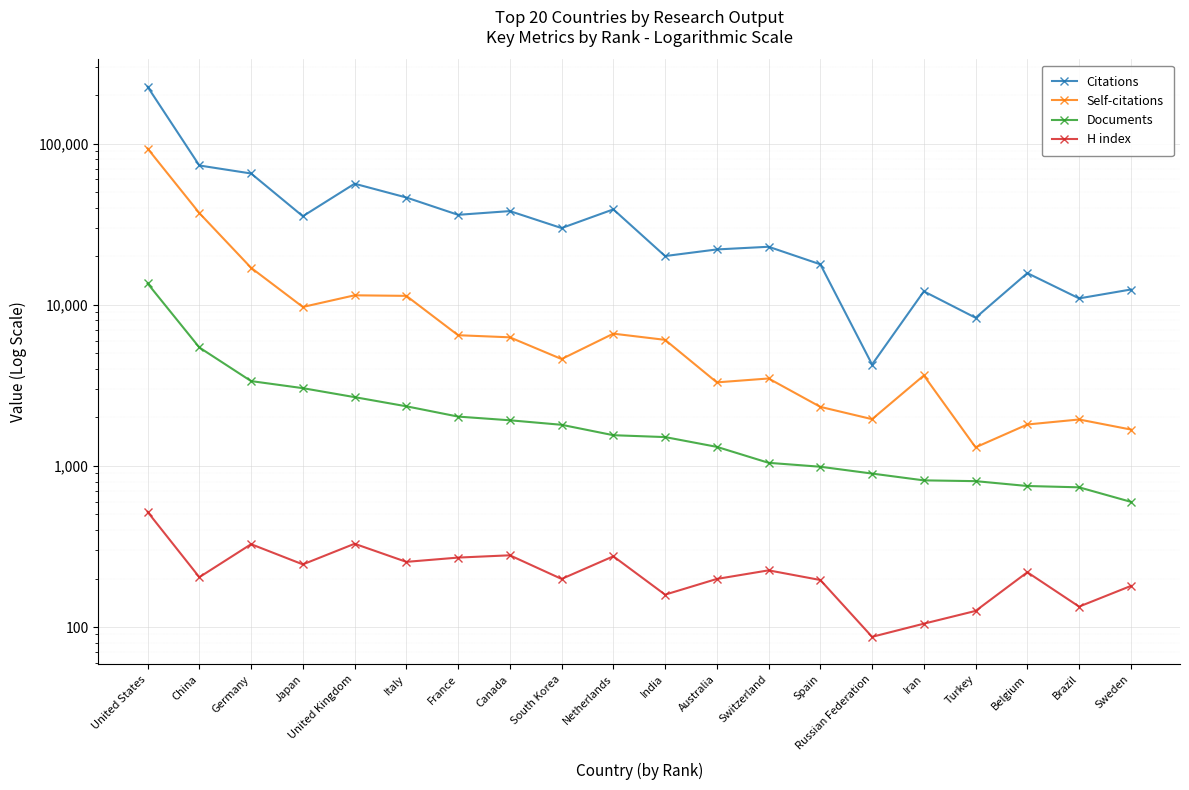

At Italy, list the series in order from largest to smallest.

Citations, Self-citations, Documents, H index